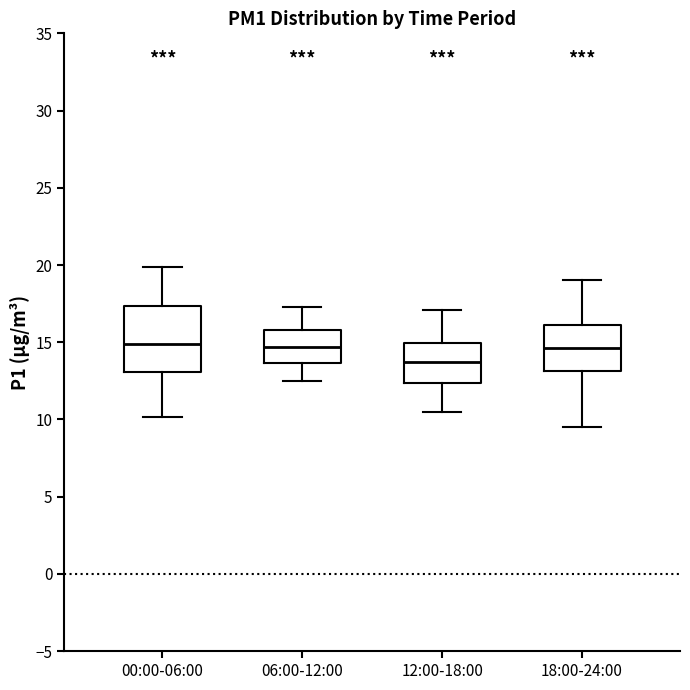

Comparing the boxes themselves (not the whiskers), which one is the tallest?

00:00-06:00